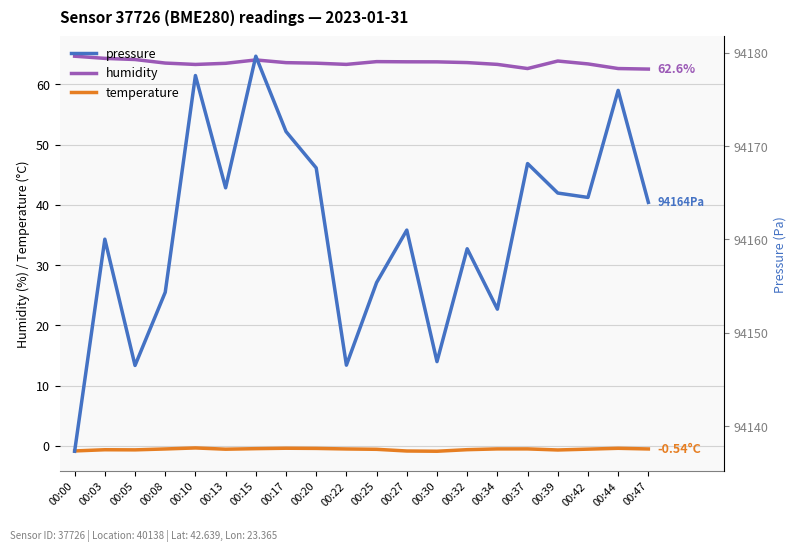

What is the value of the humidity point at the 5th from the left?

63.3